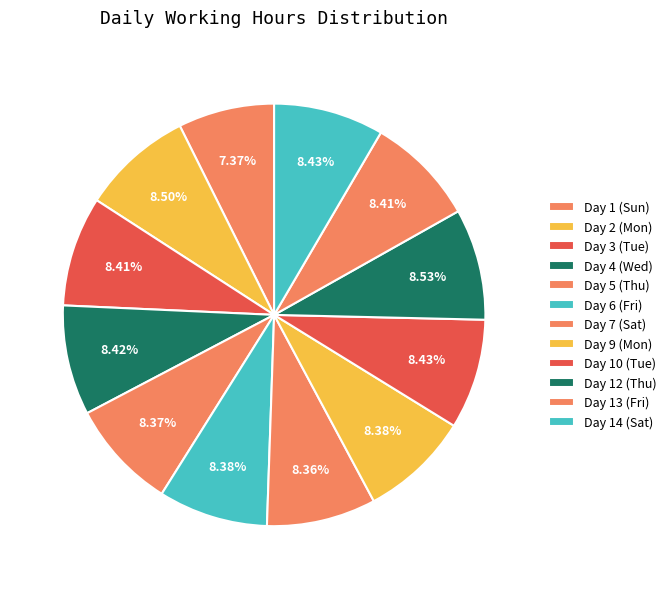

Does any single category account for the majority?

No